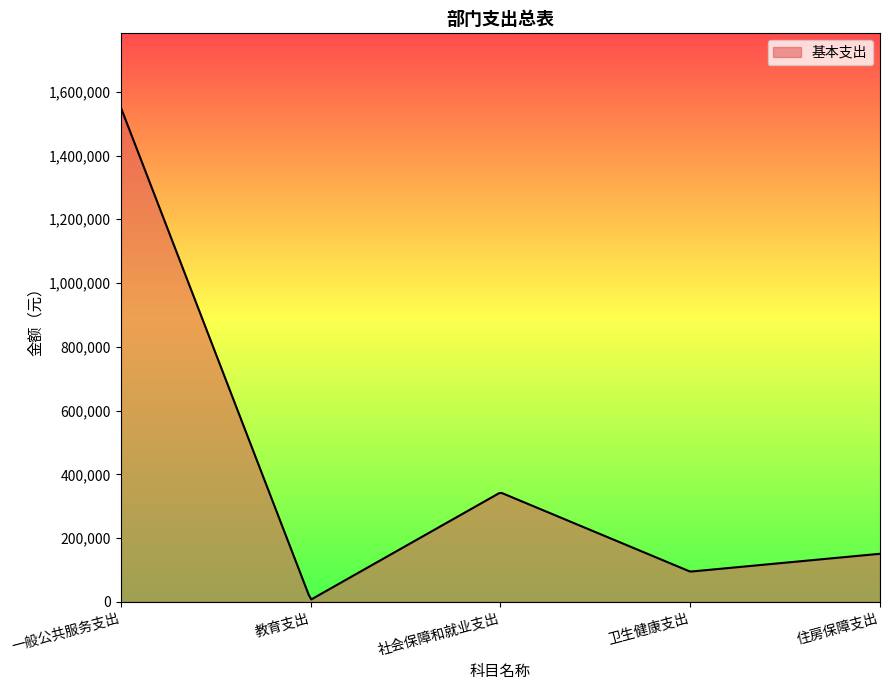

What is the greatest value displayed?

1550574.0